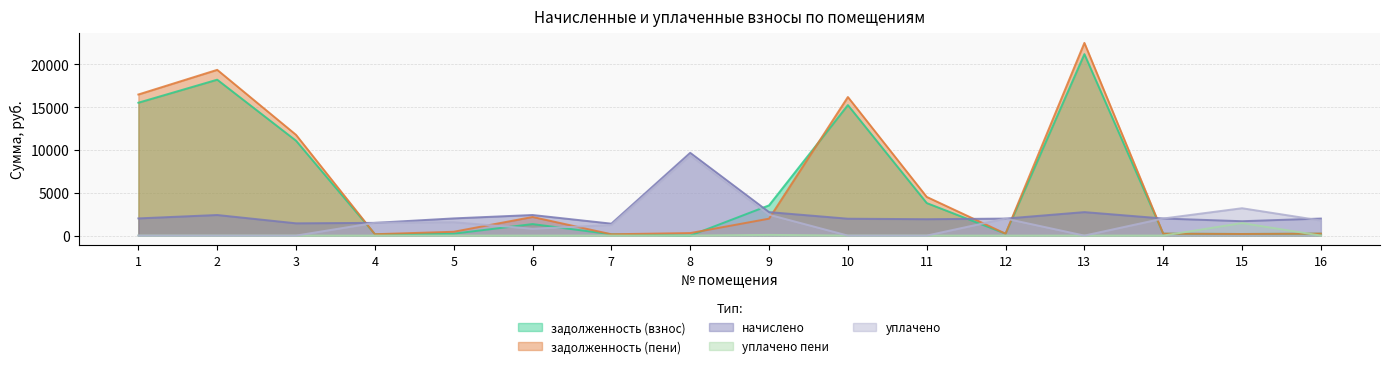

What is the spread (max minus min) of values at 5?

2009.2